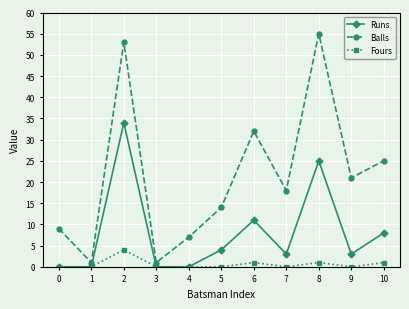

True or false: Balls and Fours intersect in this chart.

False